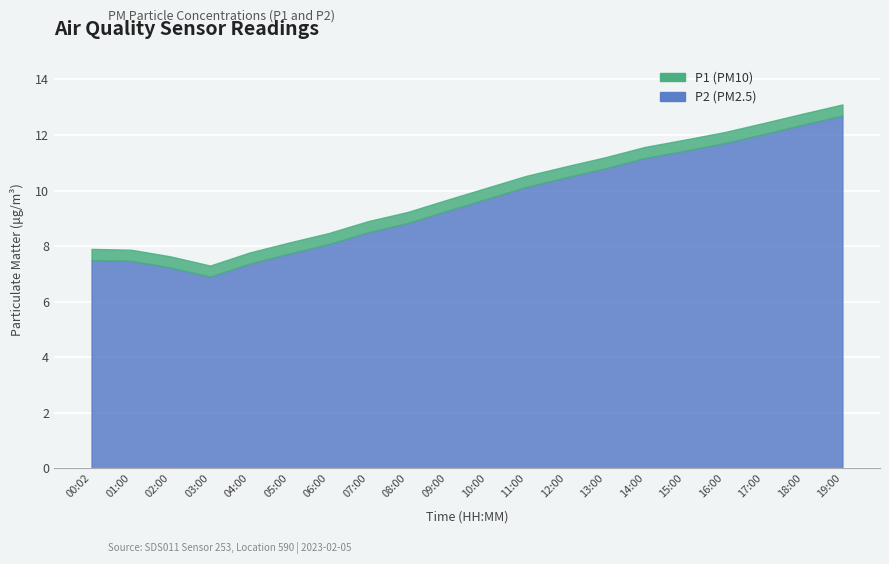

In P2, how many points are lower than both neighbors (excluding endpoints)?

1